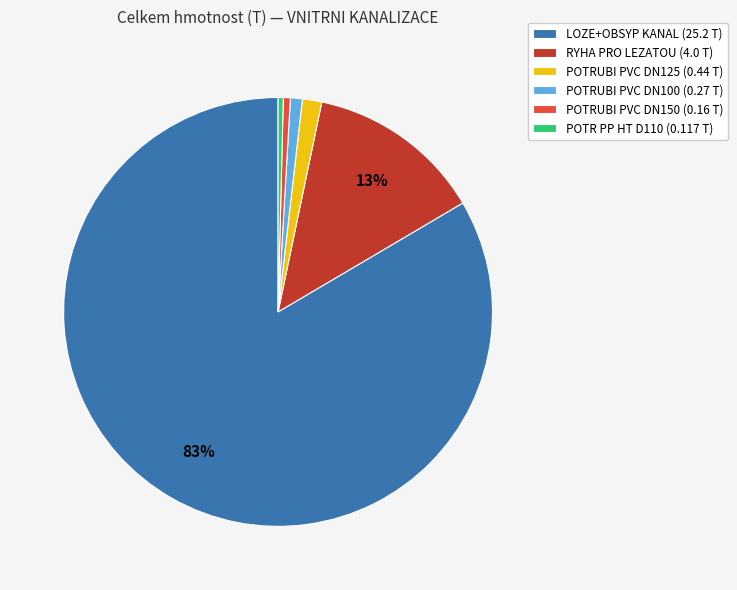

What is the largest slice in the pie chart?

LOZE+OBSYP KANAL (25.2 T)